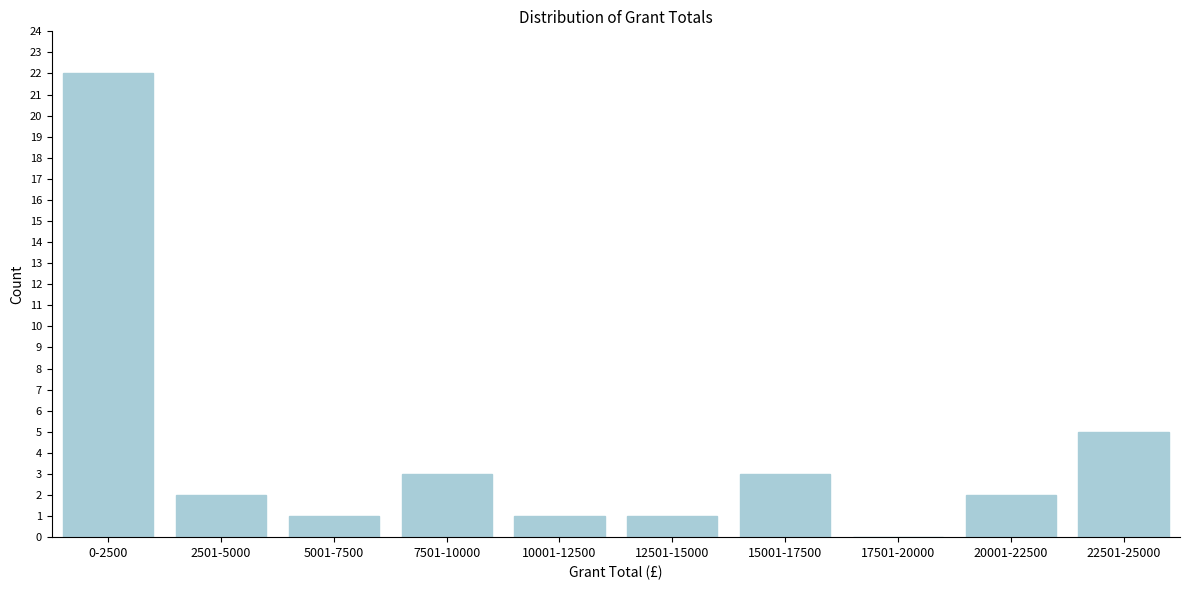

Reading right to left, what are all the values shown in this chart?

22501-25000=5	20001-22500=2	17501-20000=0	15001-17500=3	12501-15000=1	10001-12500=1	7501-10000=3	5001-7500=1	2501-5000=2	0-2500=22